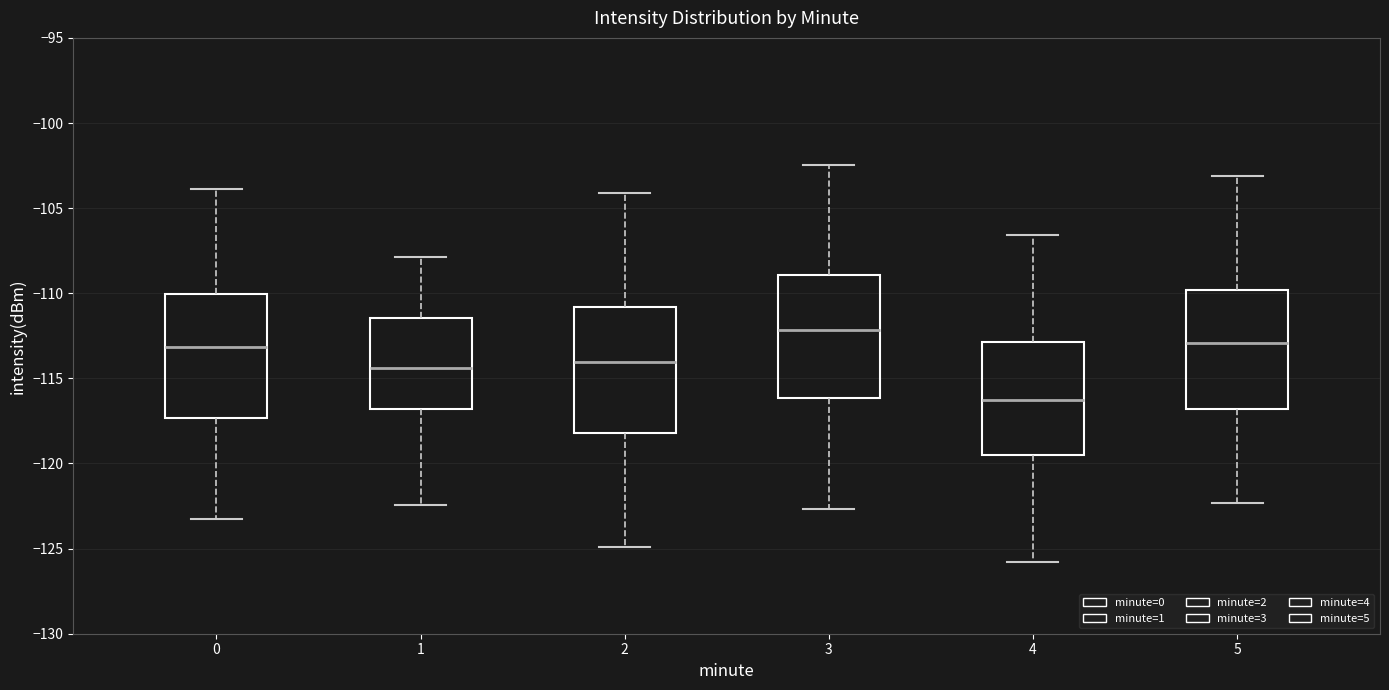

Where does the lower whisker of the box at x = 5 end on the y-axis? The values are not printed on the chart, so give them approximately, as read against the axis.

-122.5